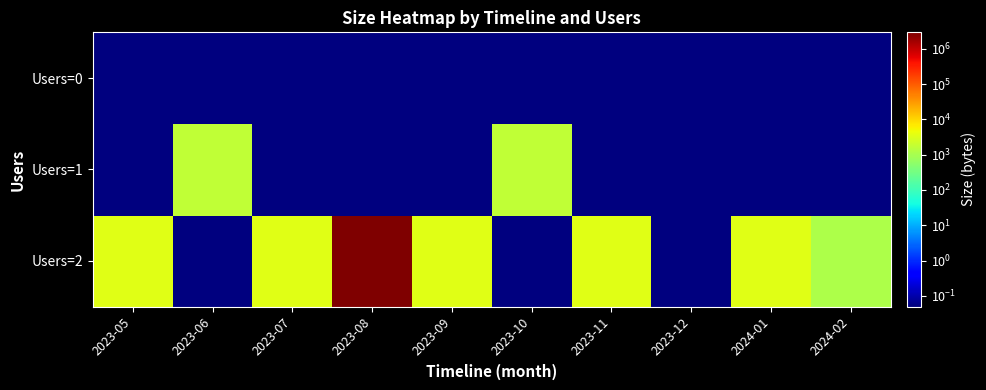

How many data points does each series have?

10